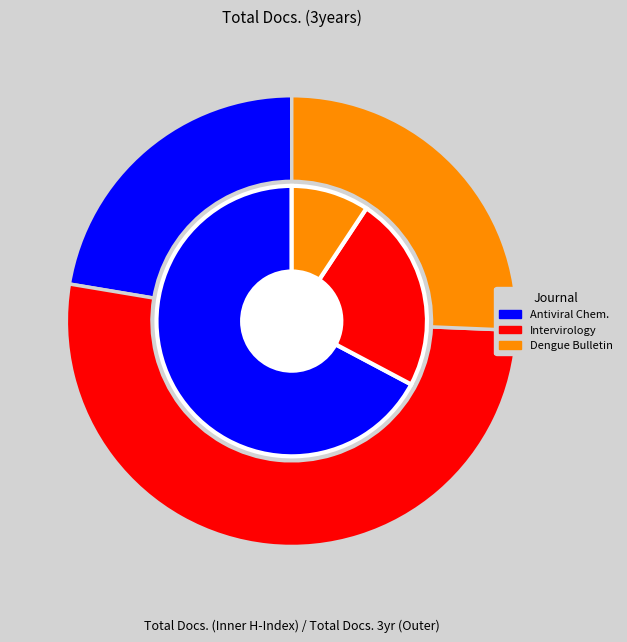

Combined, do Rank 3 (Dengue Bulletin) and Rank 2 (Intervirology) account for over 50%?

Yes